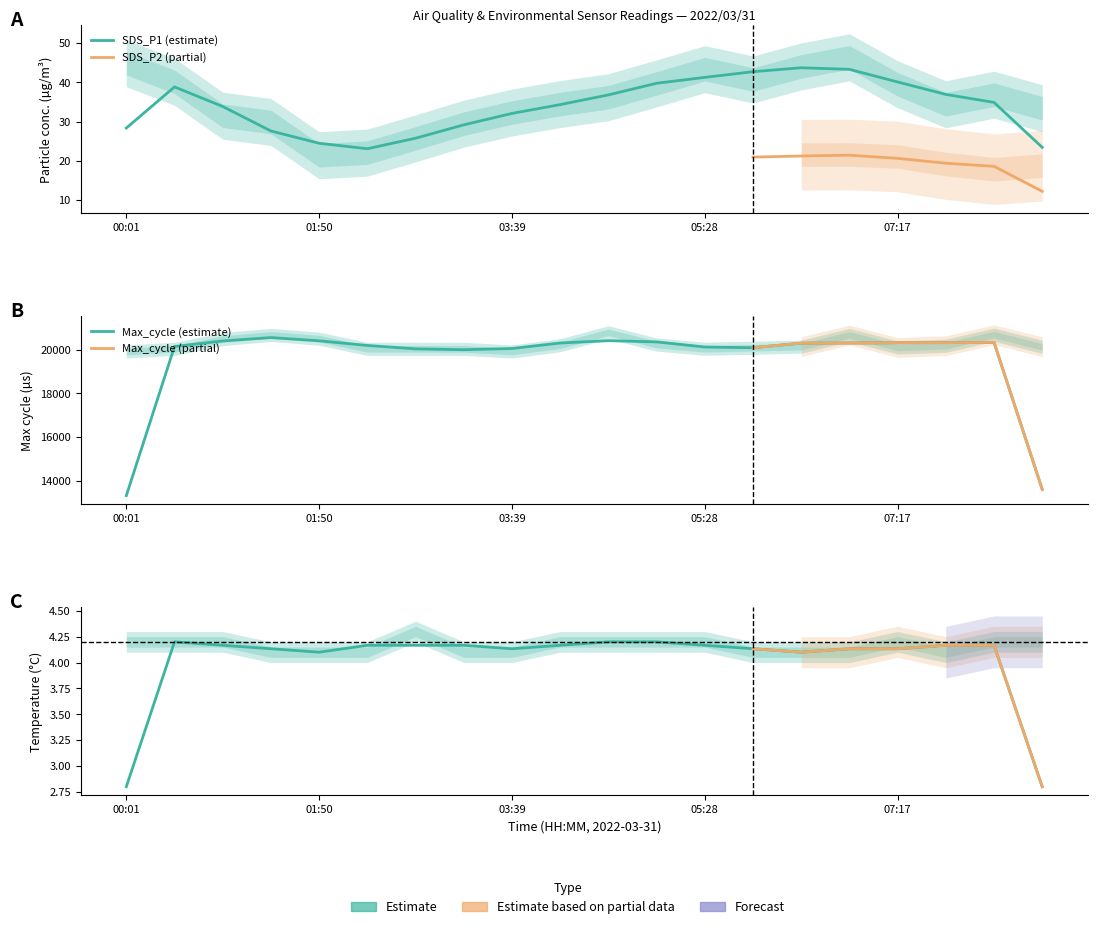

The value of SDS_P2 at 00:01 is 4.9. True or false?

False